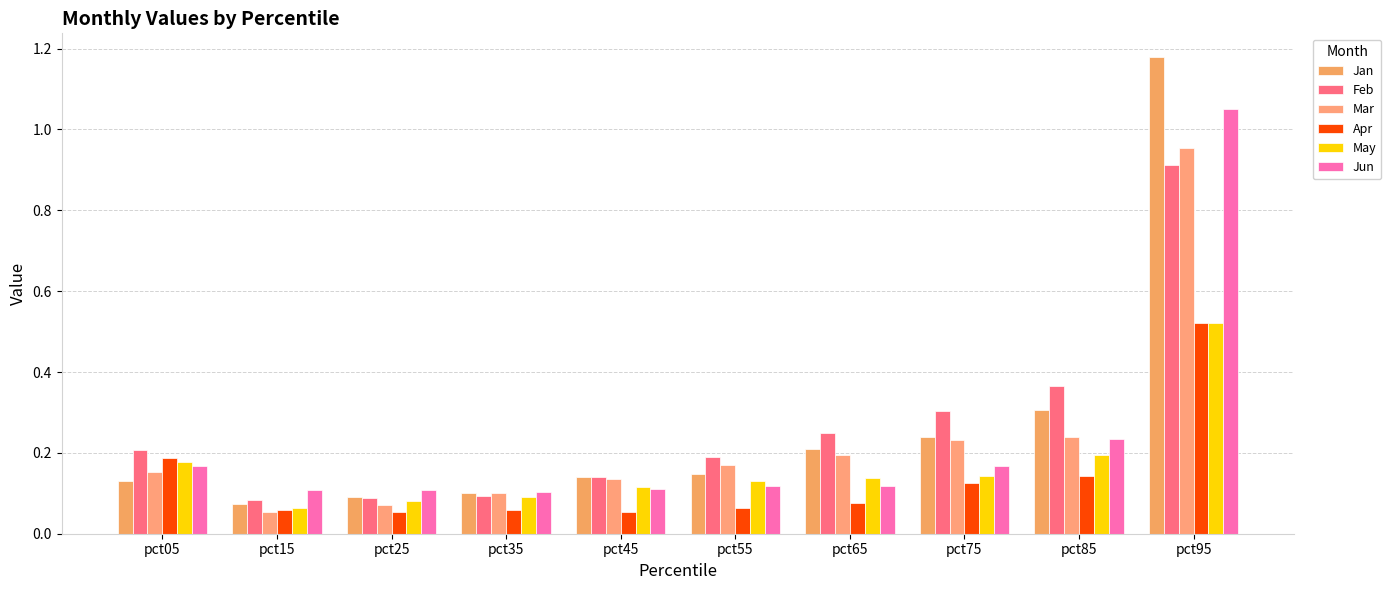

How many bars are there in each group?

6